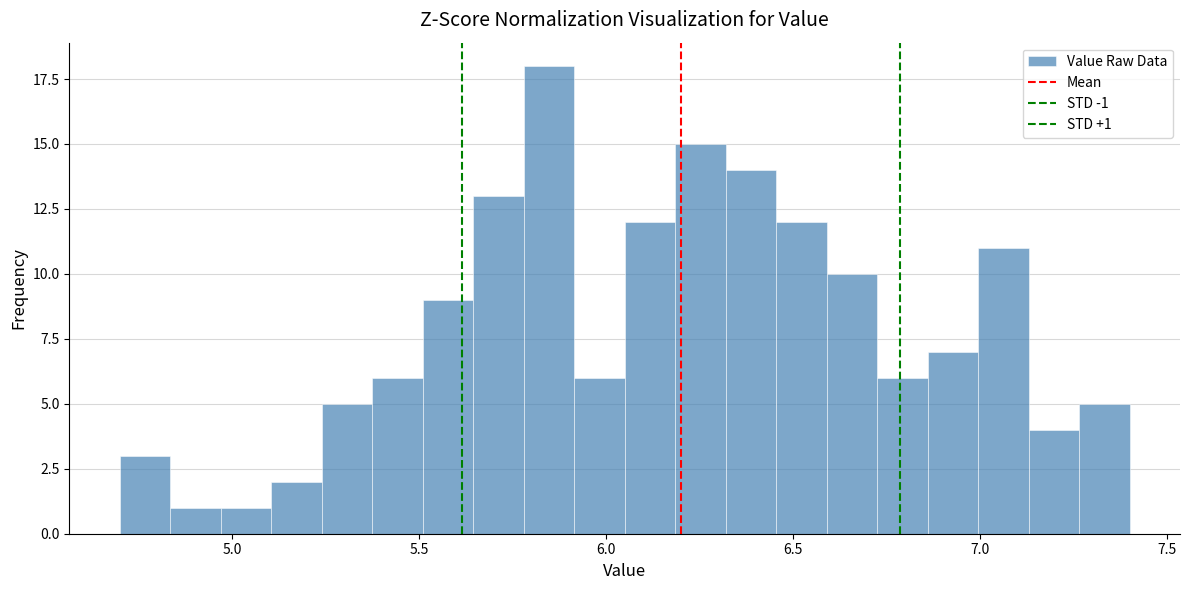

Read against the x-axis, roughly where is the centre of the tallest bar?

5.85